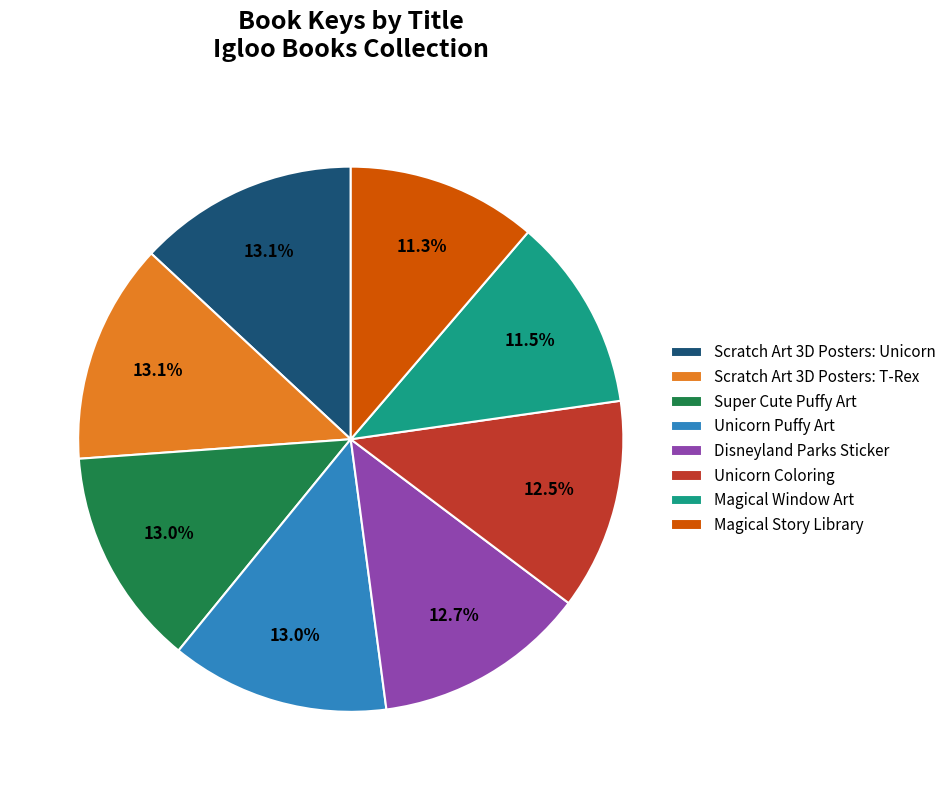

To the nearest percent, what is the combined percentage of Super Cute Puffy Art and Unicorn Coloring?

25%